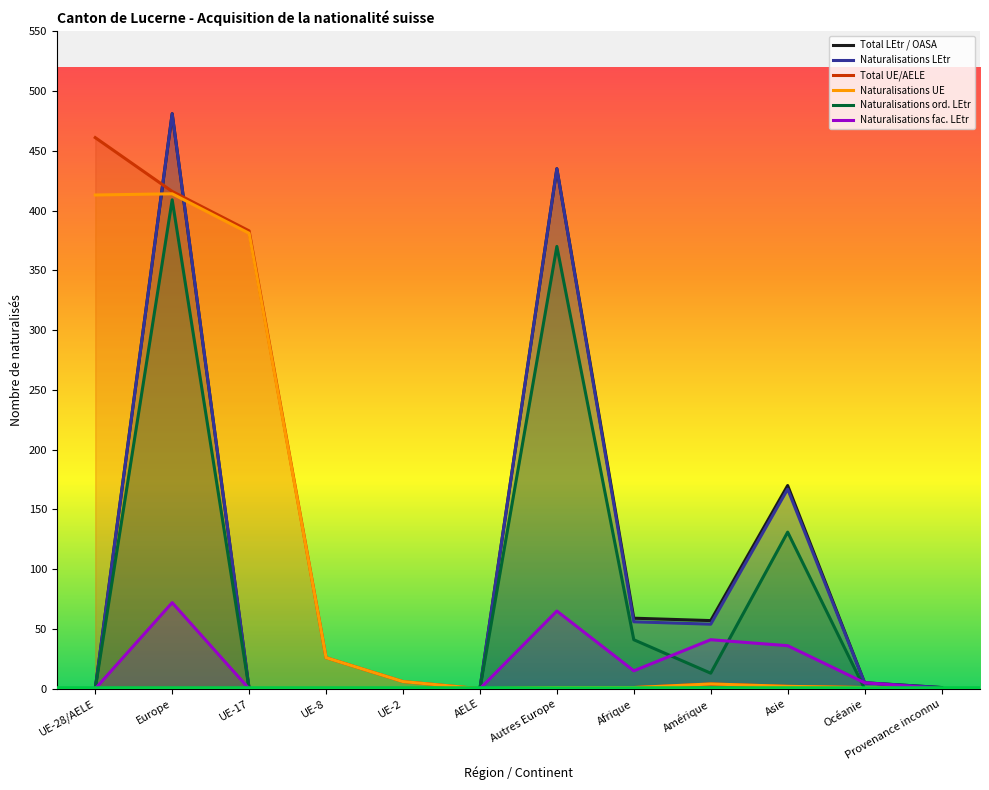

What are all the series names shown in the legend?

Total LEtr / OASA, Naturalisations LEtr, Total UE/AELE, Naturalisations UE, Naturalisations ord. LEtr, Naturalisations fac. LEtr